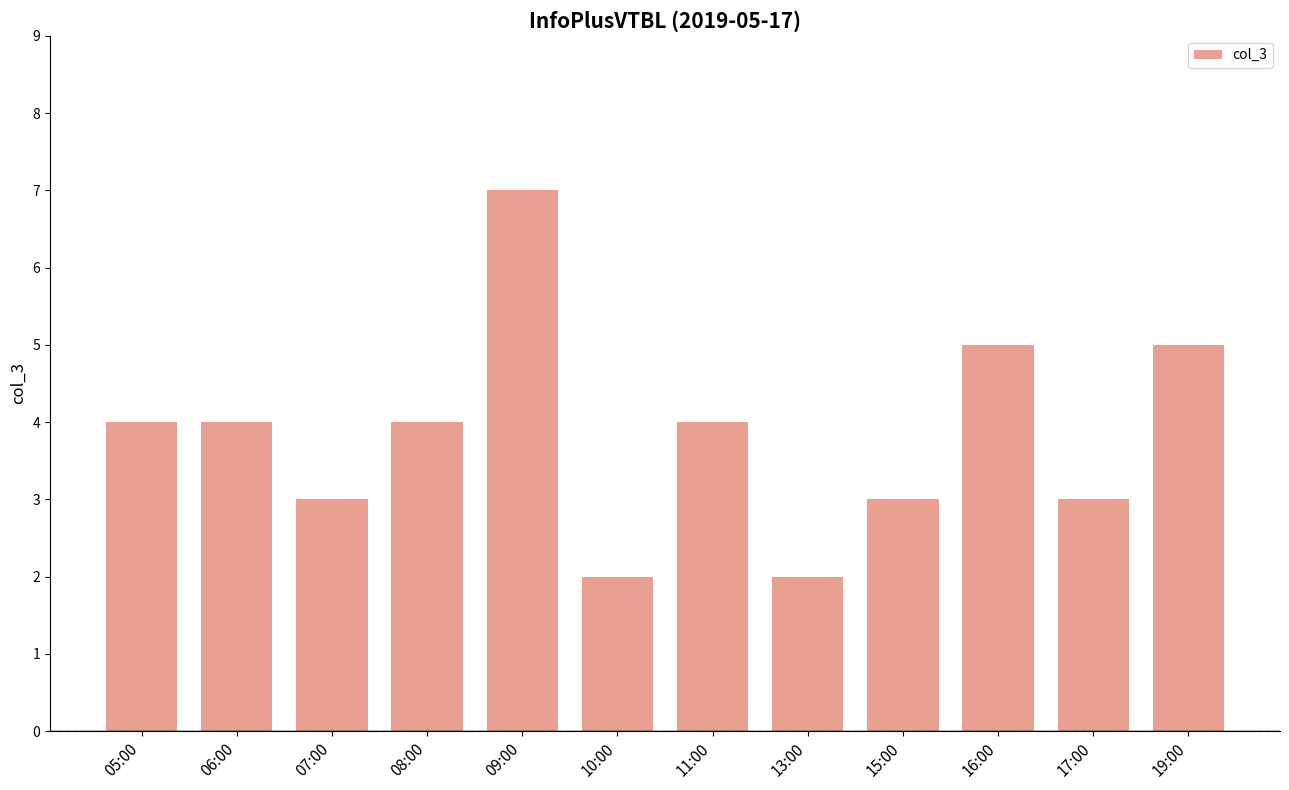

At which category does the chart reach its peak across all series?

09:00